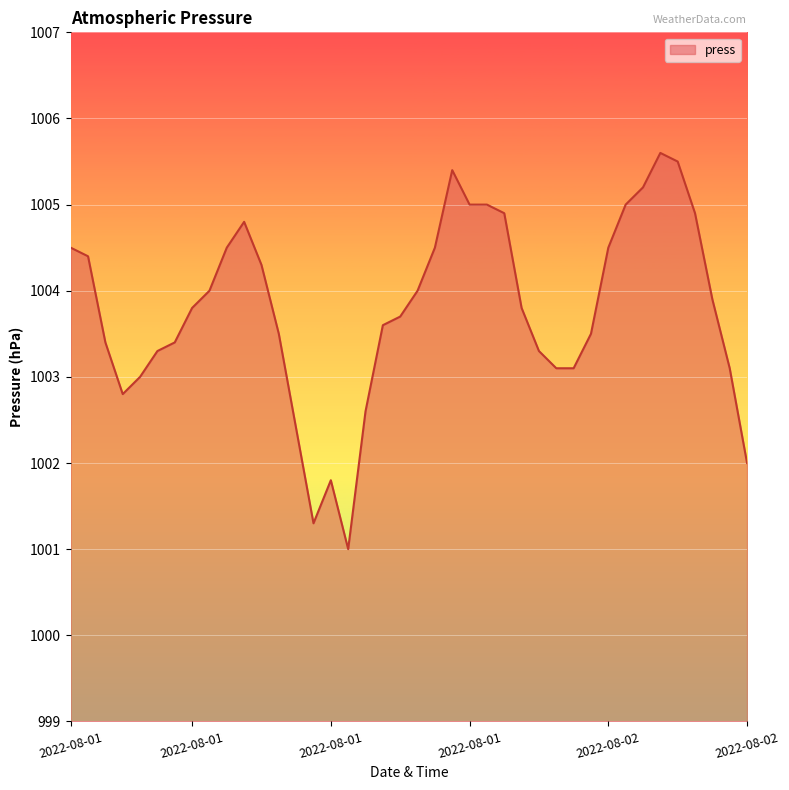

What is the minimum value shown in the chart?

1001.0